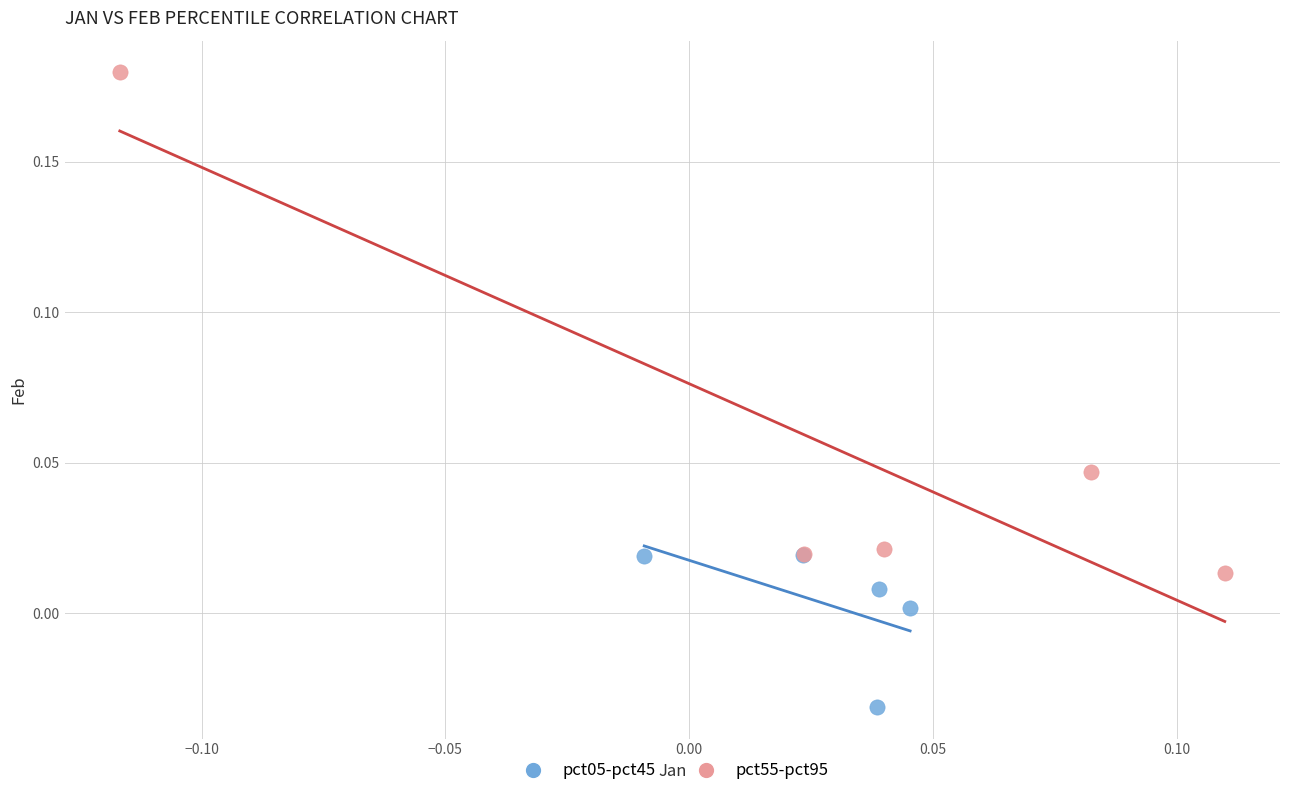

Which series contains the highest Y value?

pct55-pct95